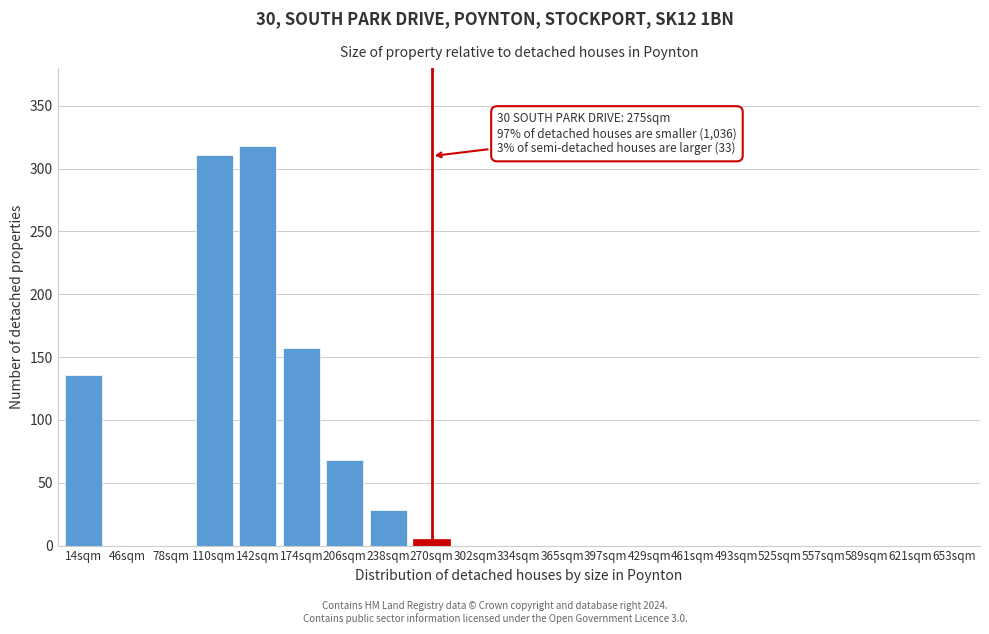

Reading right to left, list all the values displayed in this chart.

653sqm=0	621sqm=0	589sqm=0	557sqm=0	525sqm=0	493sqm=0	461sqm=0	429sqm=0	397sqm=0	365sqm=0	334sqm=0	302sqm=0	270sqm=5	238sqm=28	206sqm=68	174sqm=157	142sqm=318	110sqm=311	78sqm=0	46sqm=0	14sqm=136